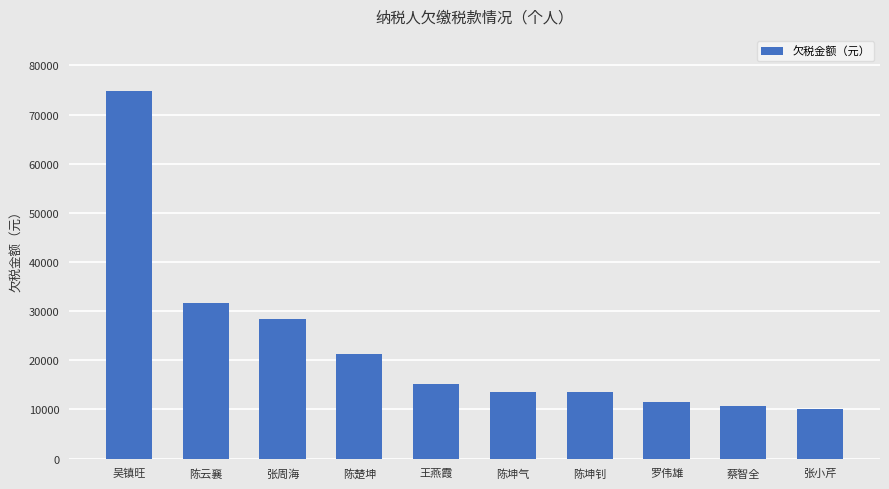

What value does the data have at 张周海?

28500.0